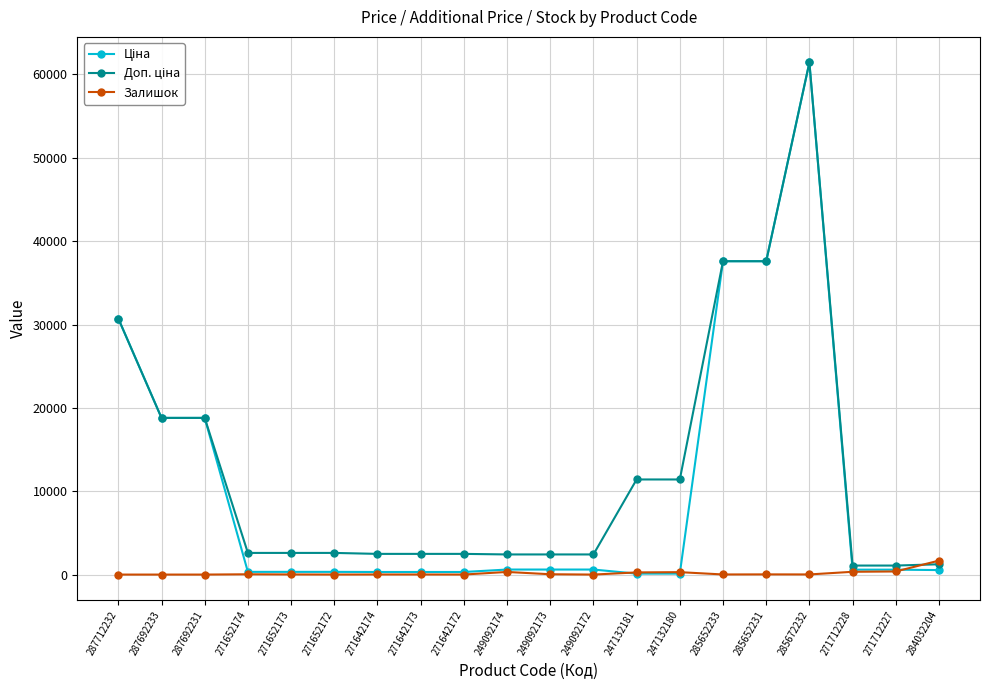

What is the greatest value displayed?

61434.3